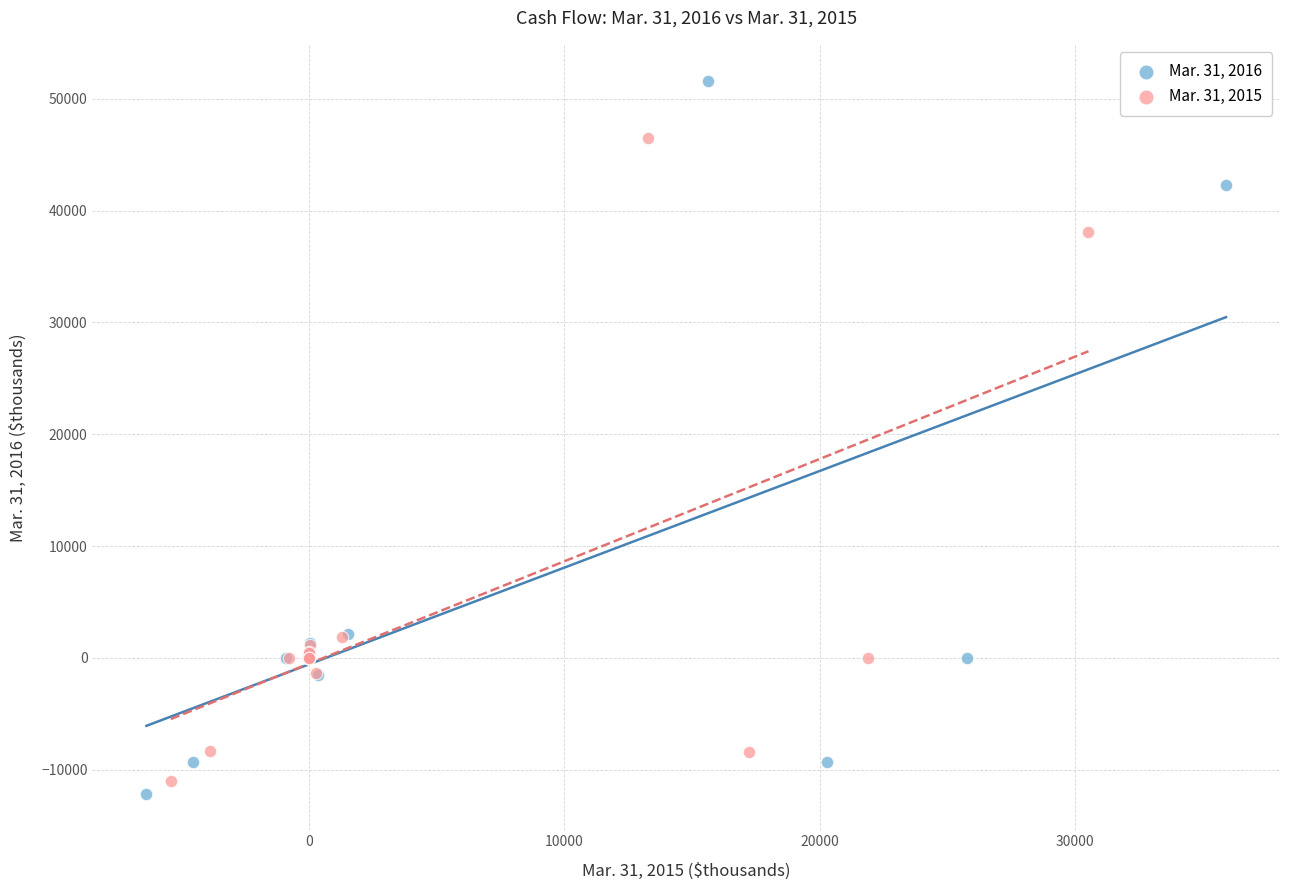

Which series reaches the maximum Y coordinate?

Mar. 31, 2016